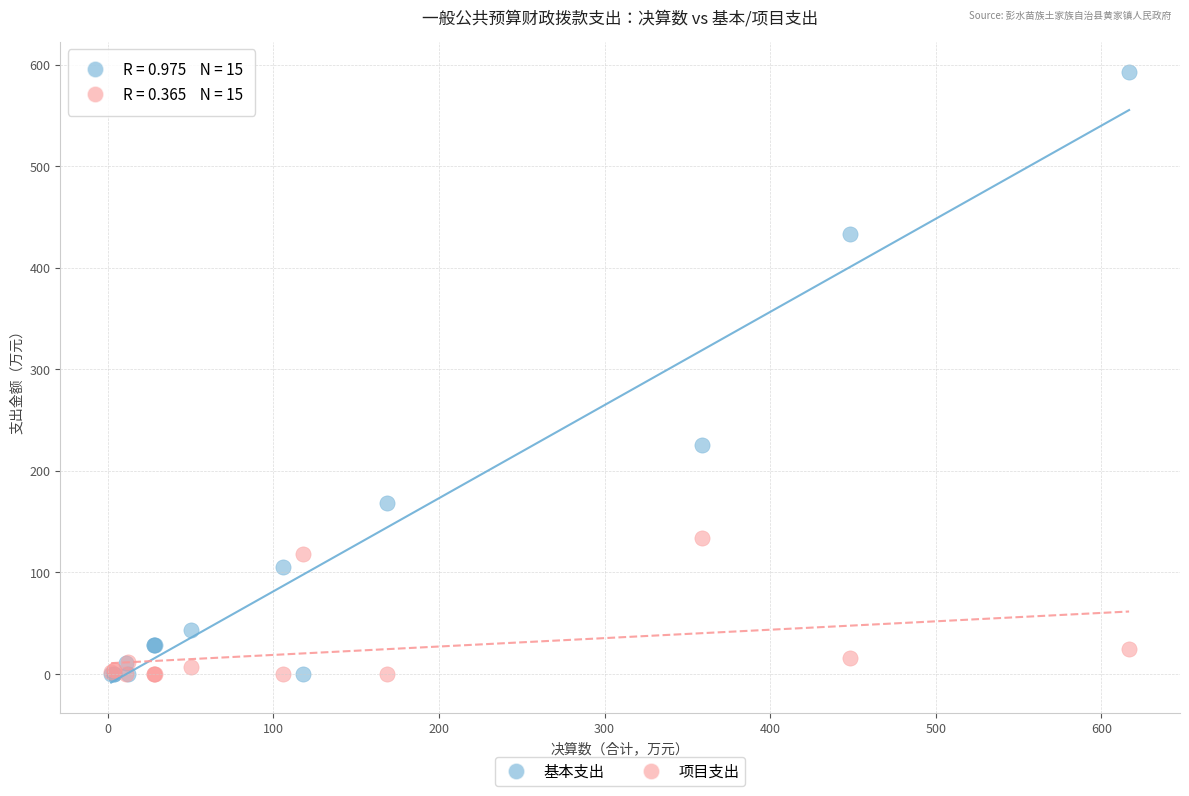

In the 基本支出 series, what Y value is closest to 296?

225.0